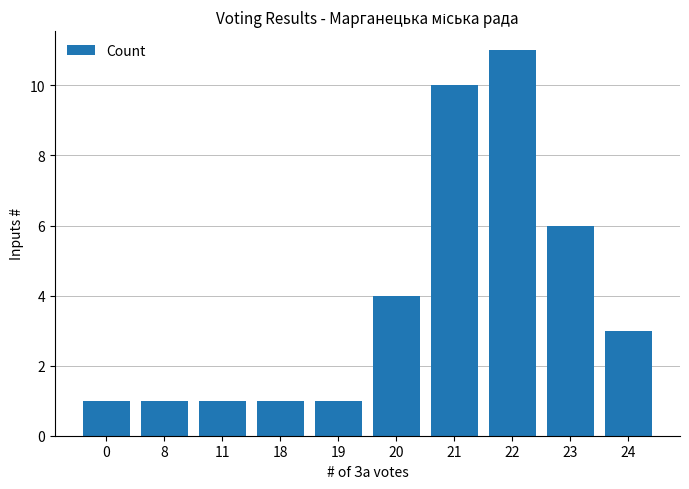

Are the bars horizontal?

No